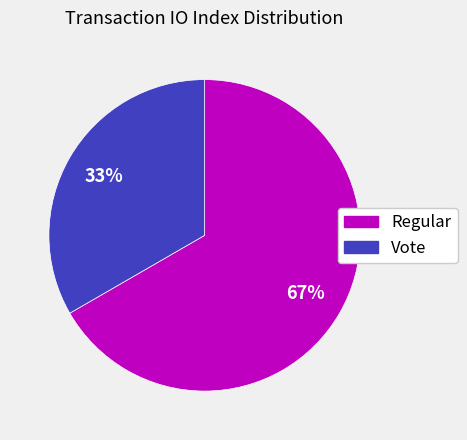

What is the largest slice in the pie chart?

Regular